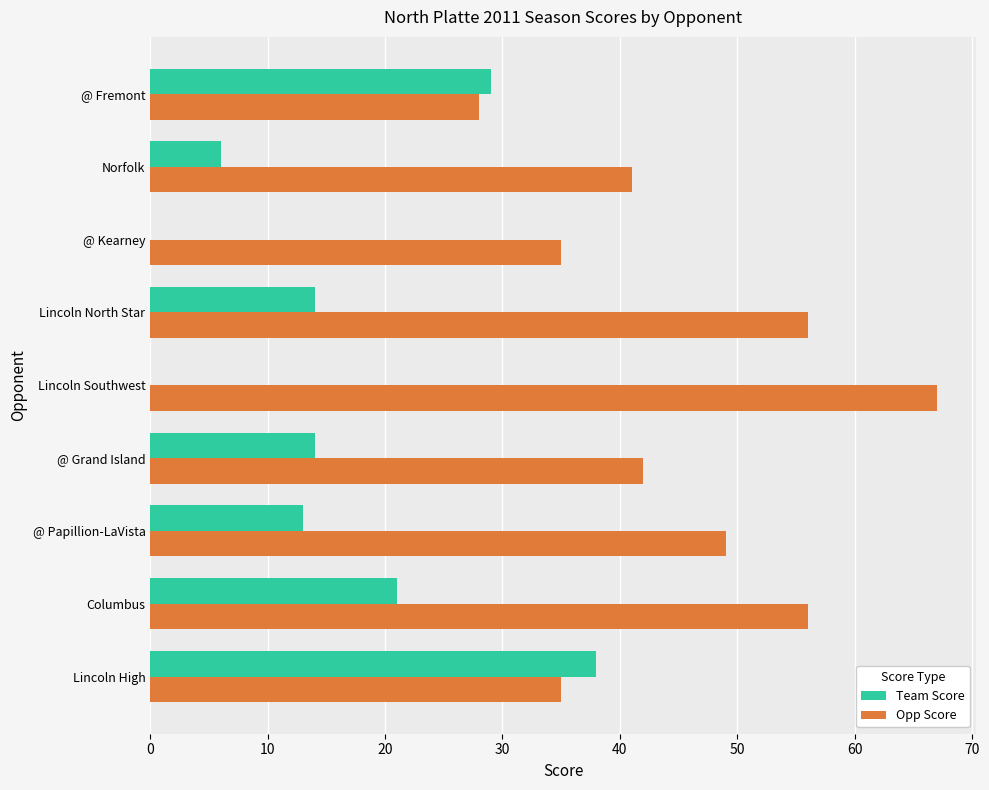

What is the total value across all series at Lincoln High?

73